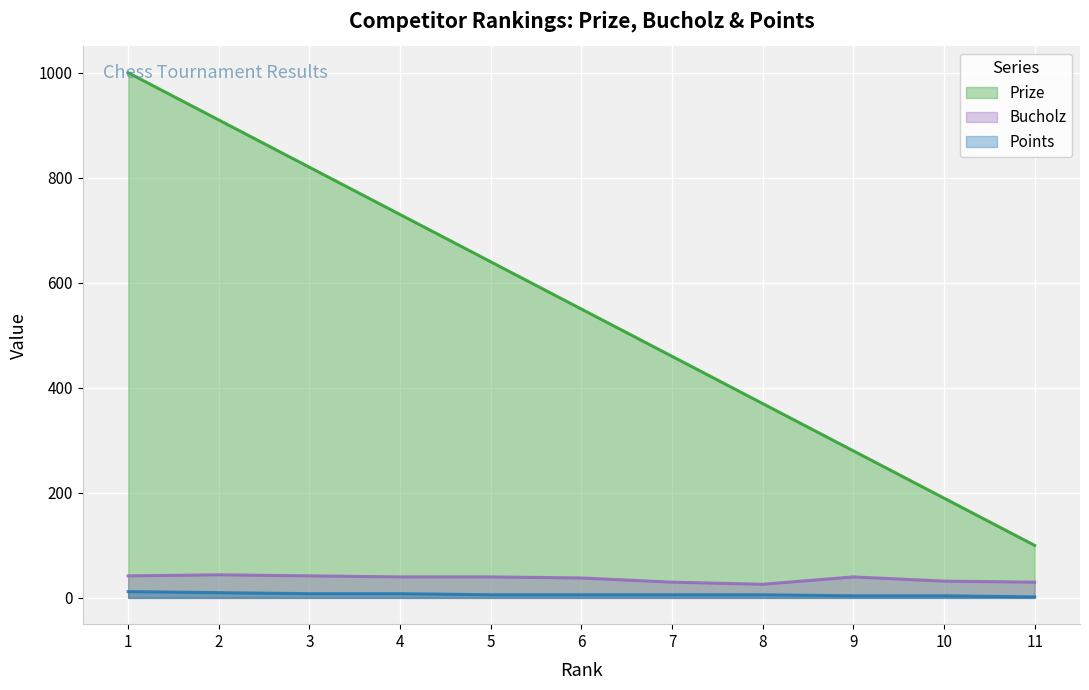

How many data points does each series have?

11